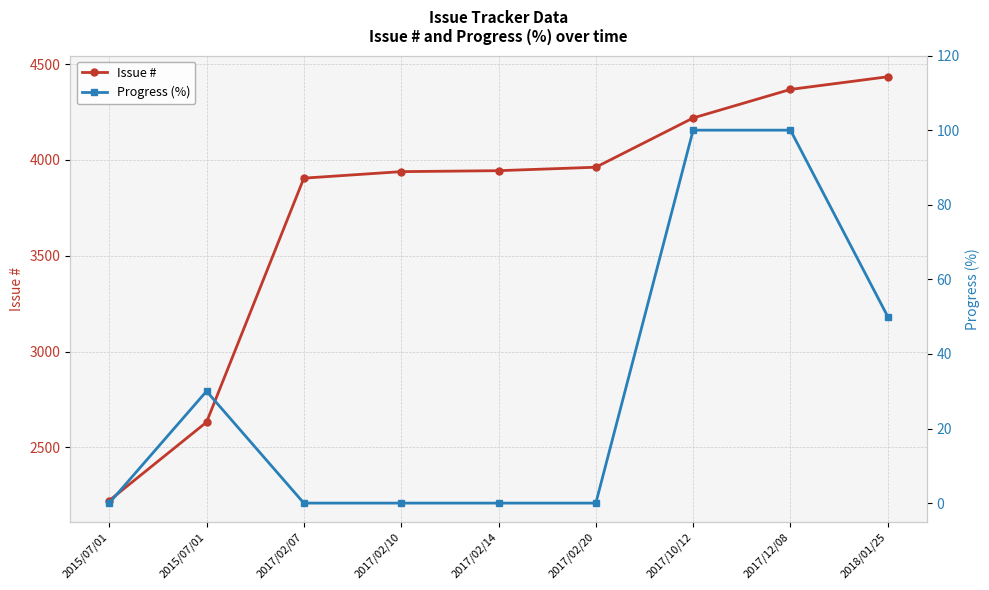

At 2017/02/14, list the series in order from largest to smallest.

Issue #, Progress (%)